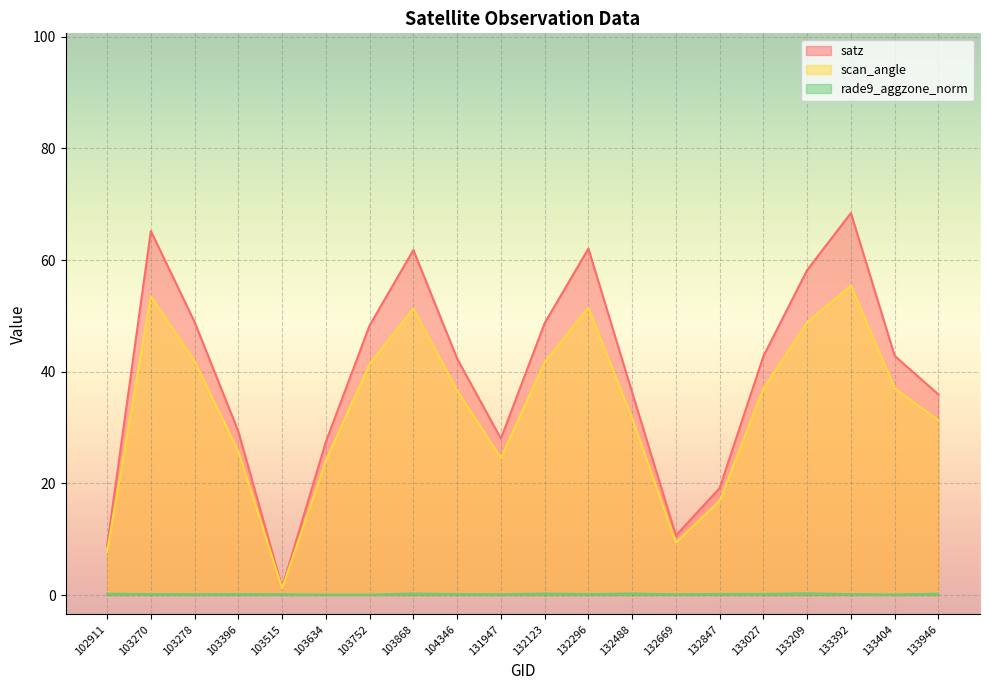

True or false: scan_angle and rade9_aggzone_norm intersect in this chart.

False